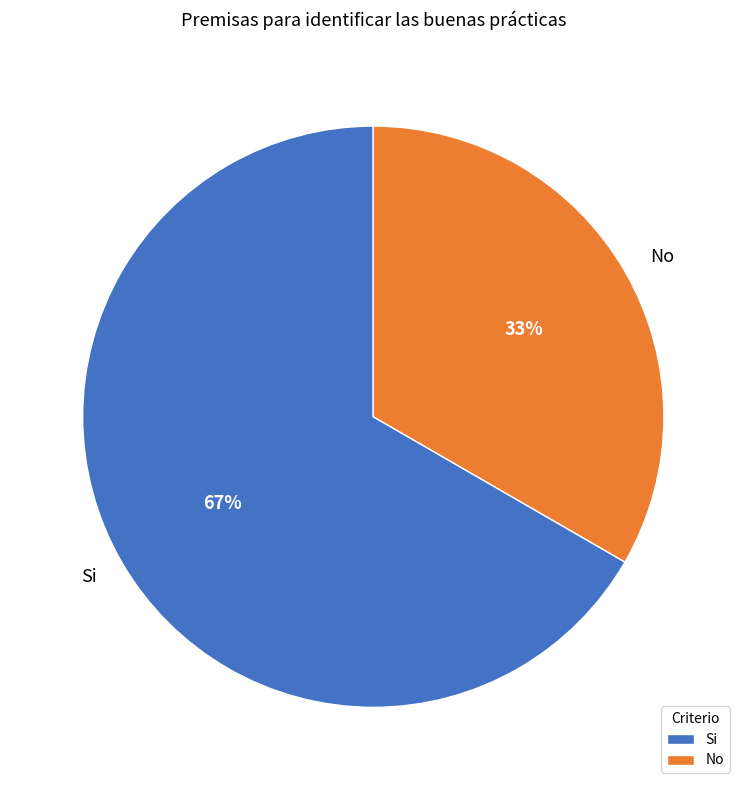

Rank the categories by value from lowest to highest.

No, Si